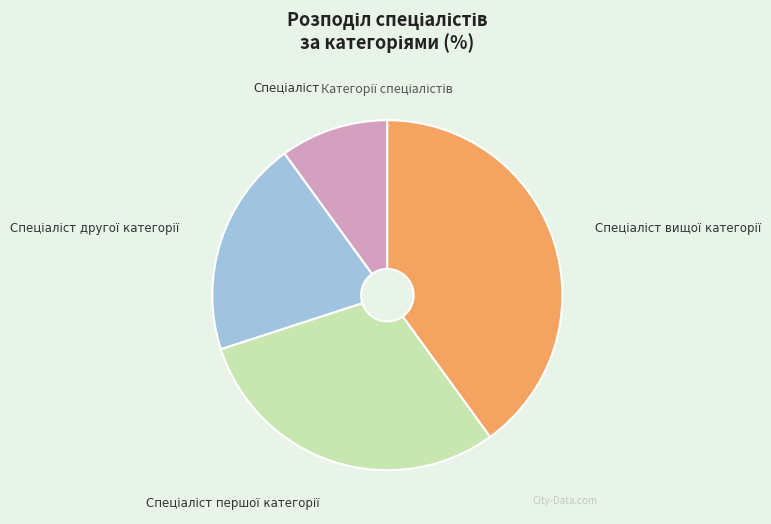

How many slices are in this pie chart?

4